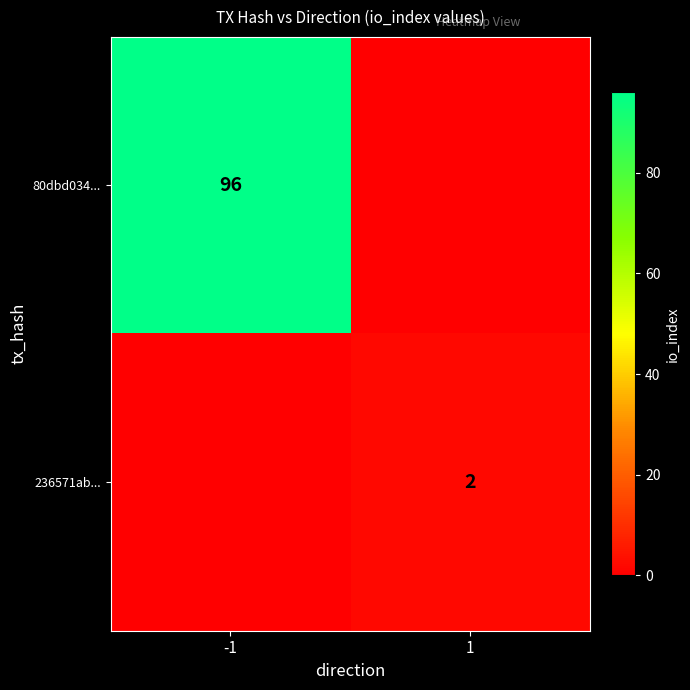

The value of 236571ab... at 1 is 2. True or false?

True